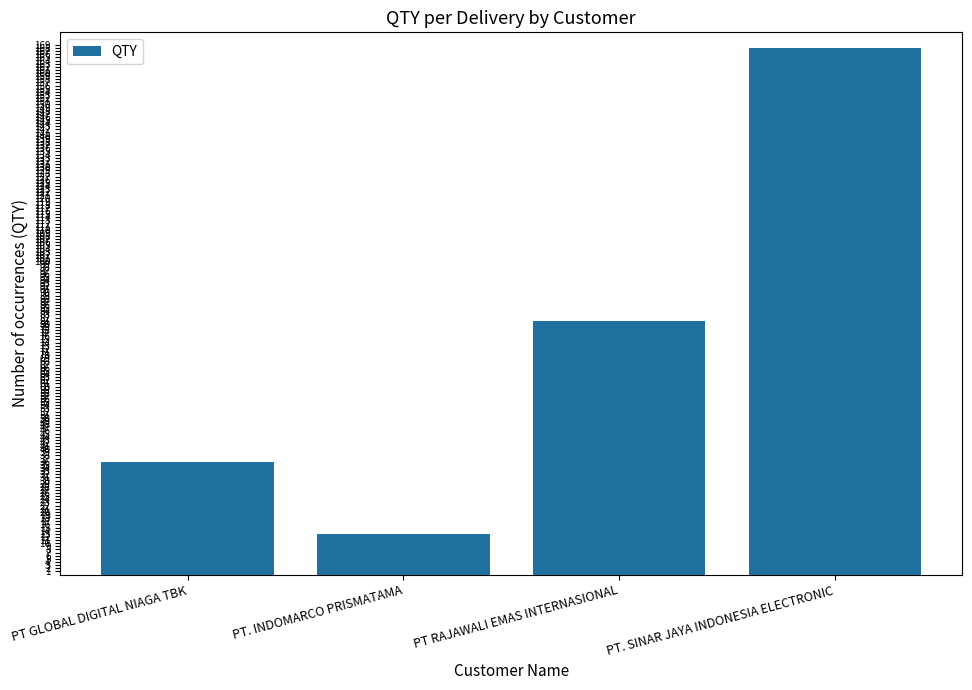

What is the value of the 4th bar from the left?

168